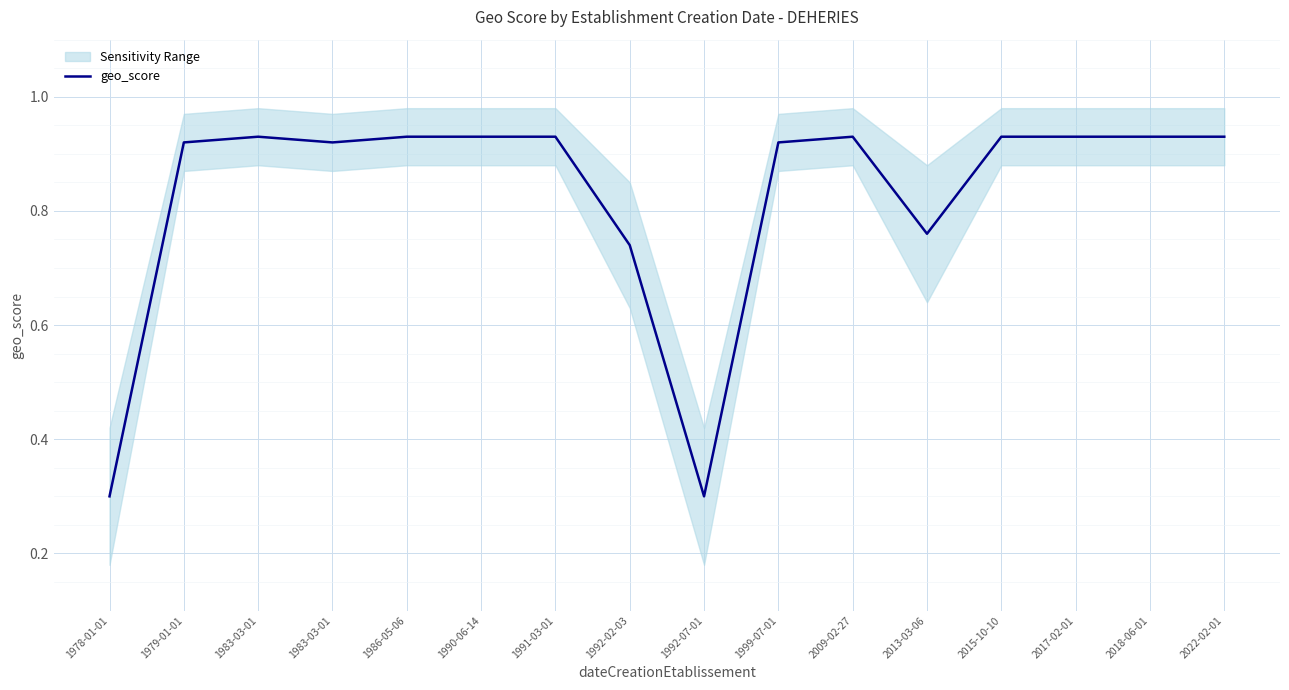

Between 2022-02-01 and 1979-01-01, which is larger?

2022-02-01